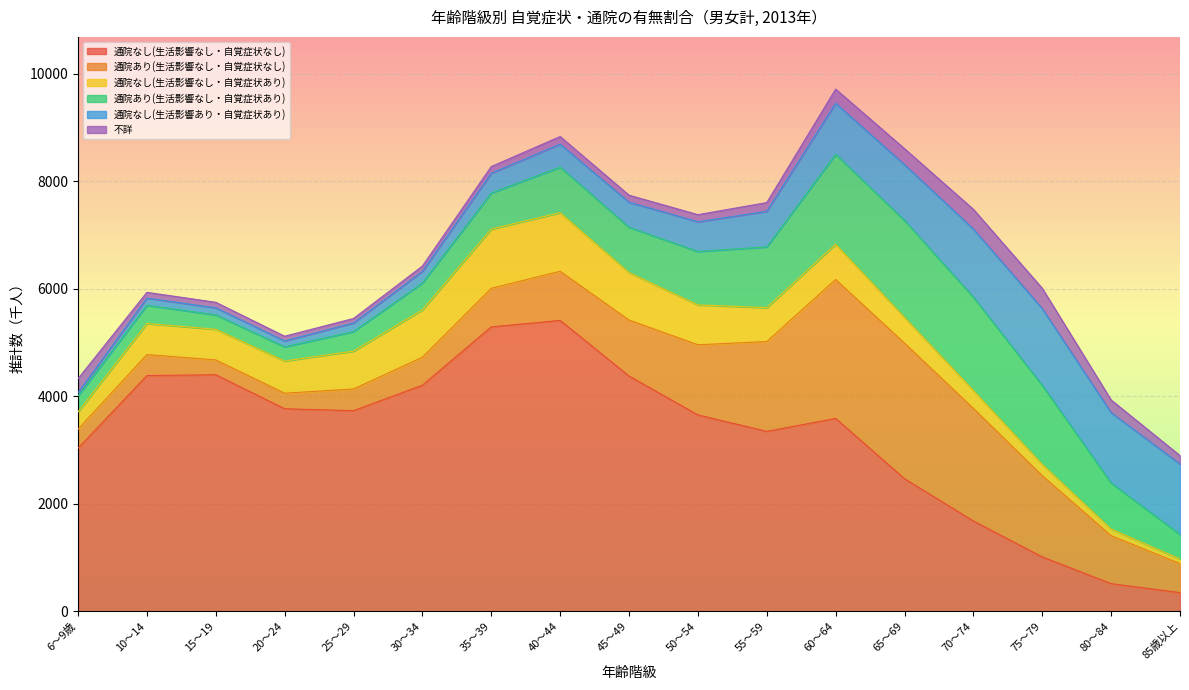

What is the minimum value shown in the chart?

57